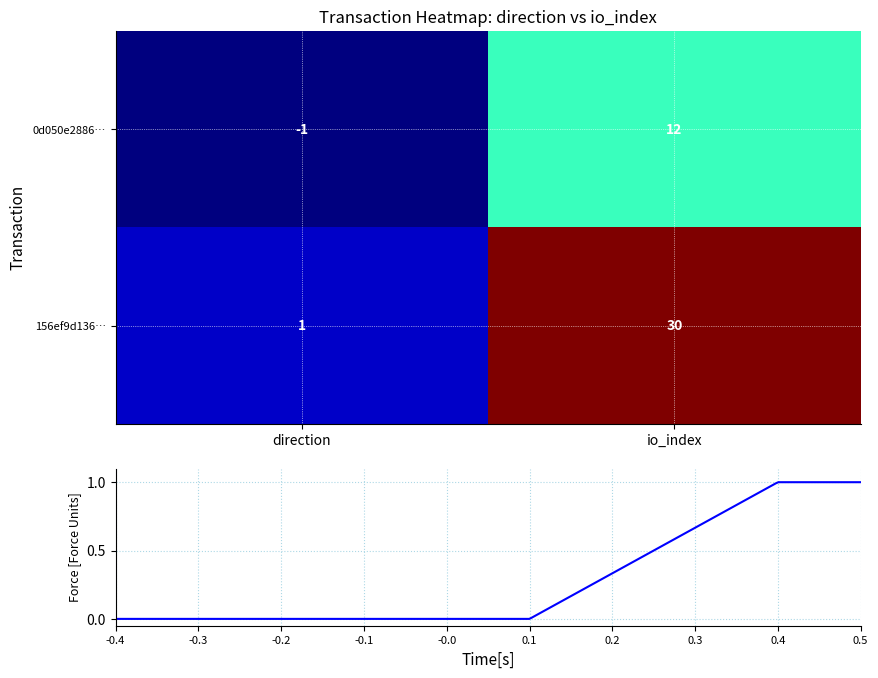

What is the difference between the 0d050e2886d536ed20d7227a9182c8b646619bf values at 1 and 0?

13